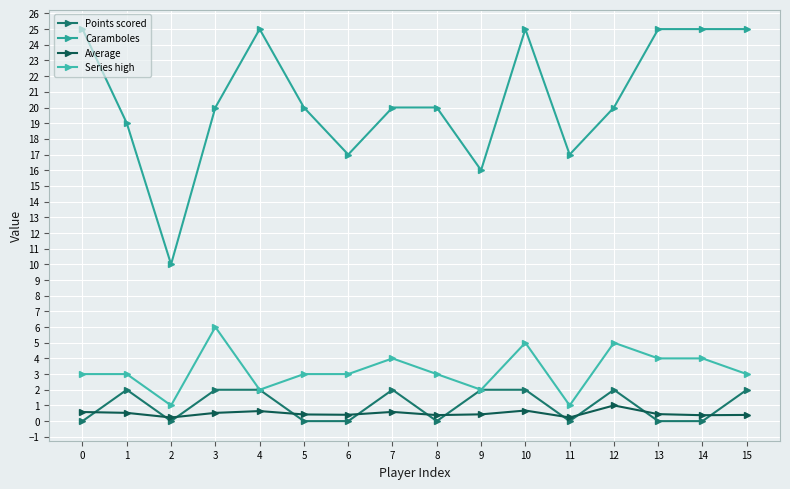

Is this an area chart (filled region under the line)?

No